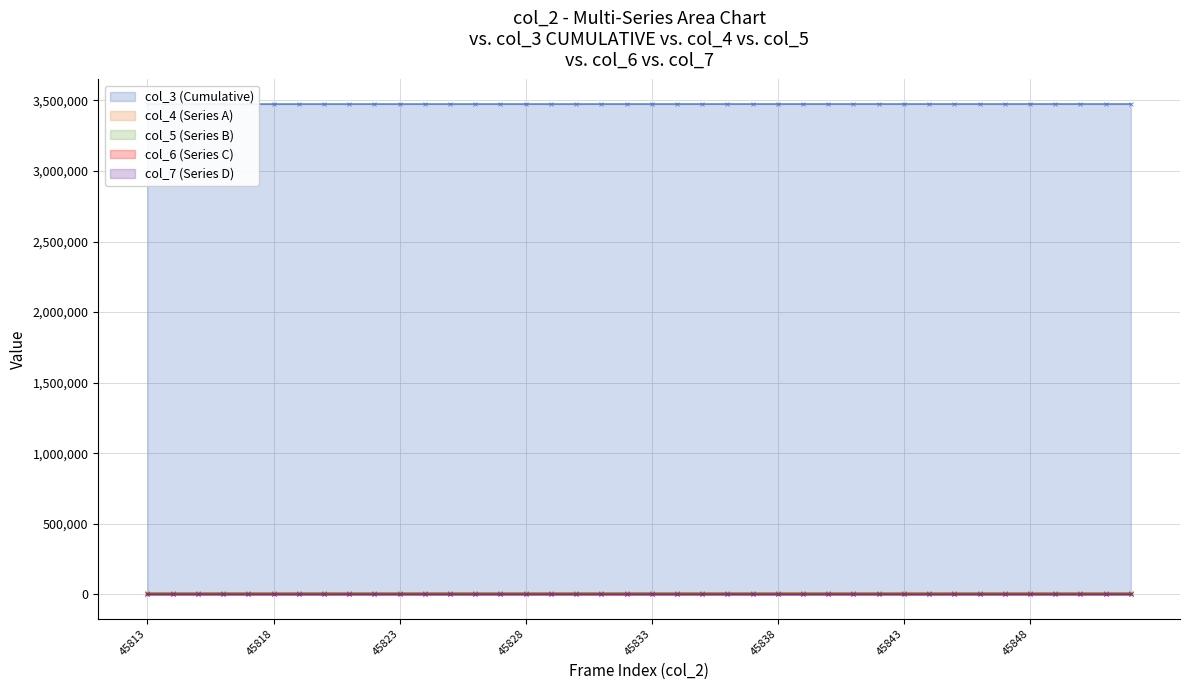

True or false: col_3 (Cumulative) and col_6 (Series C) intersect in this chart.

False